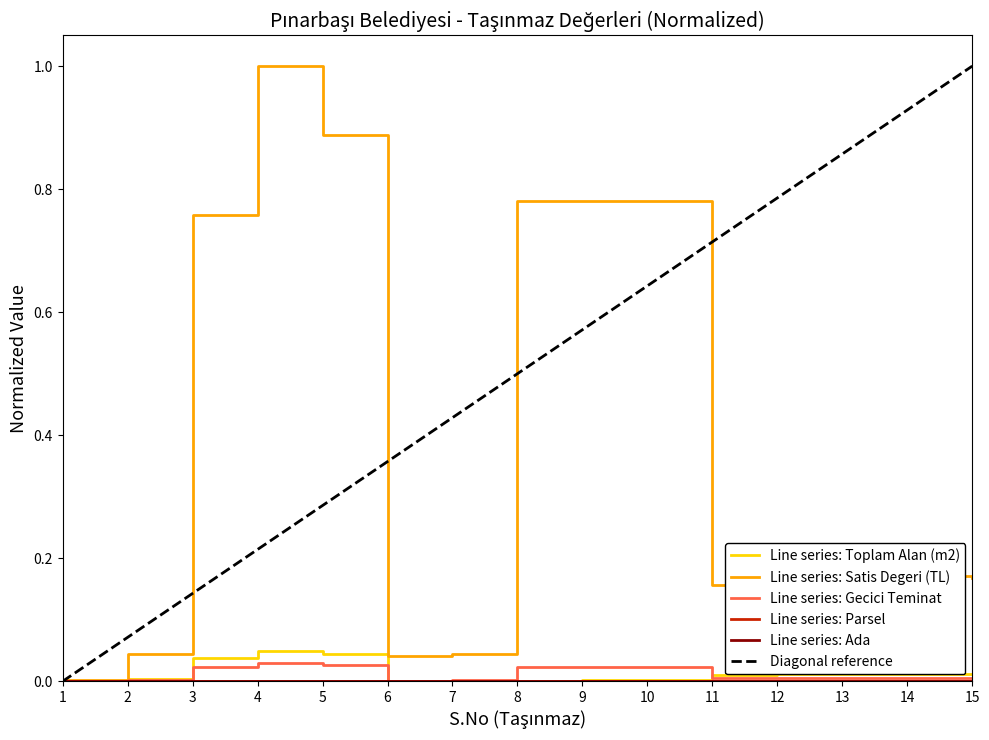

At which category is the sum across all series the highest?

4